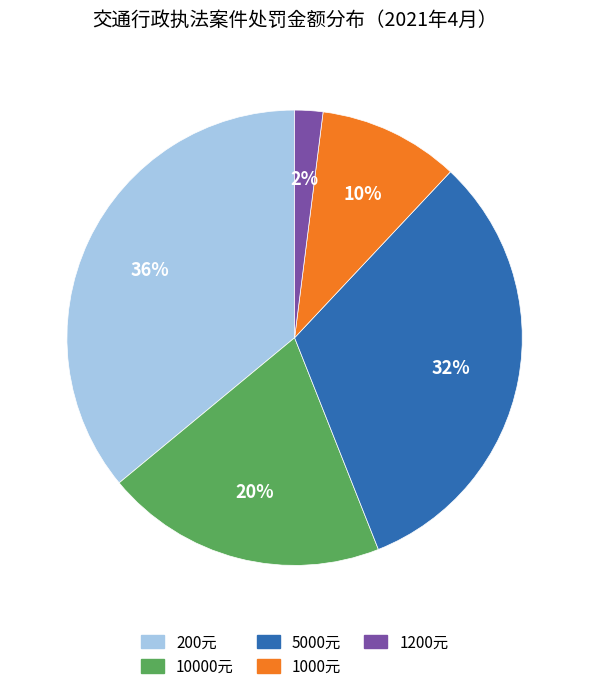

Combined, do 200元 and 1200元 account for over 50%?

No